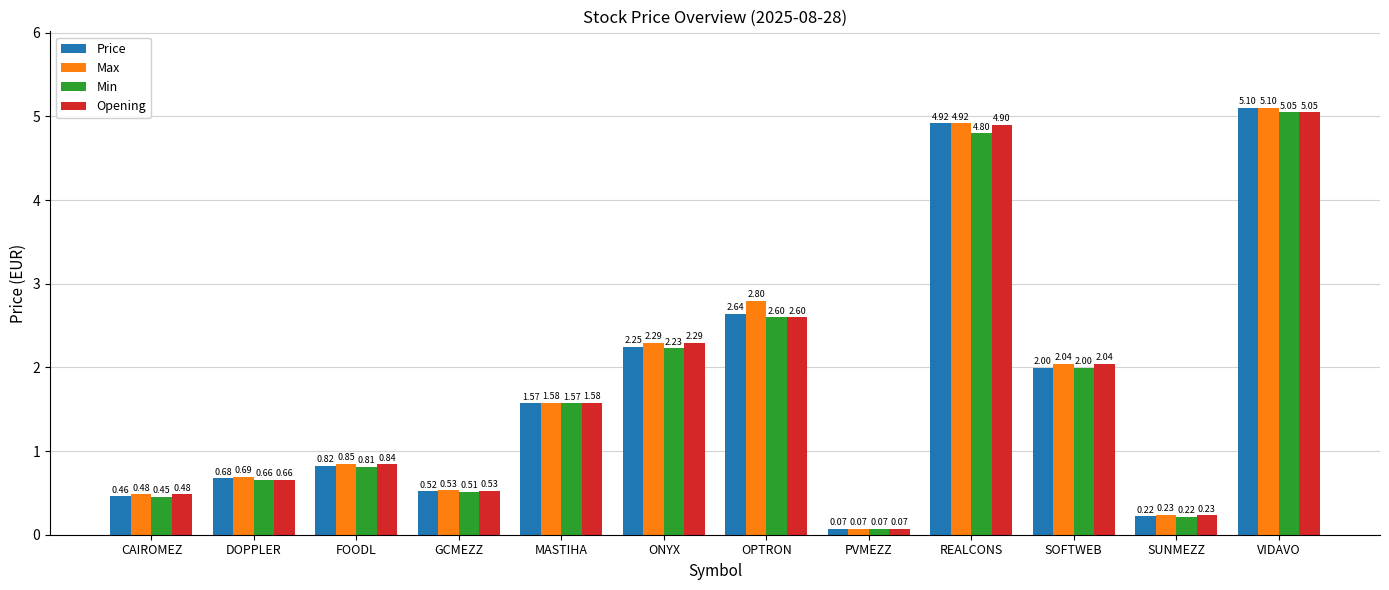

At which label is Min closest to 2?

SOFTWEB